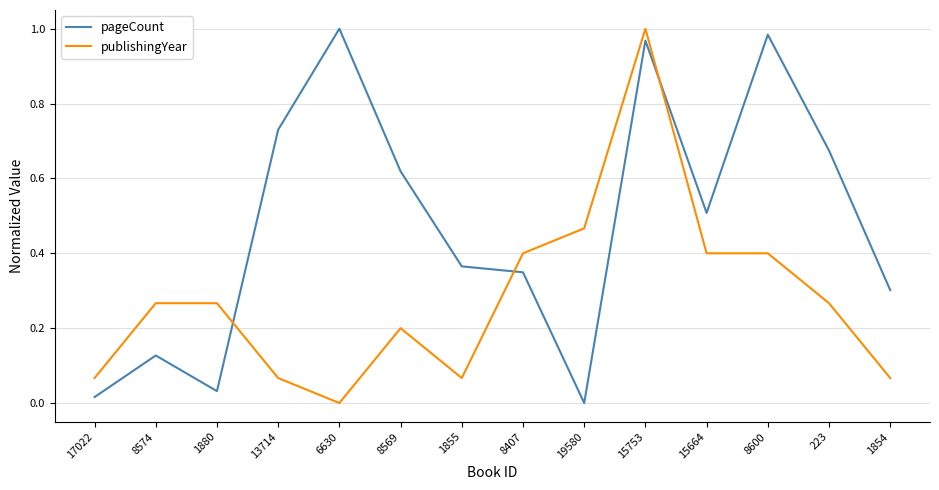

What position from the left is 15753?

10